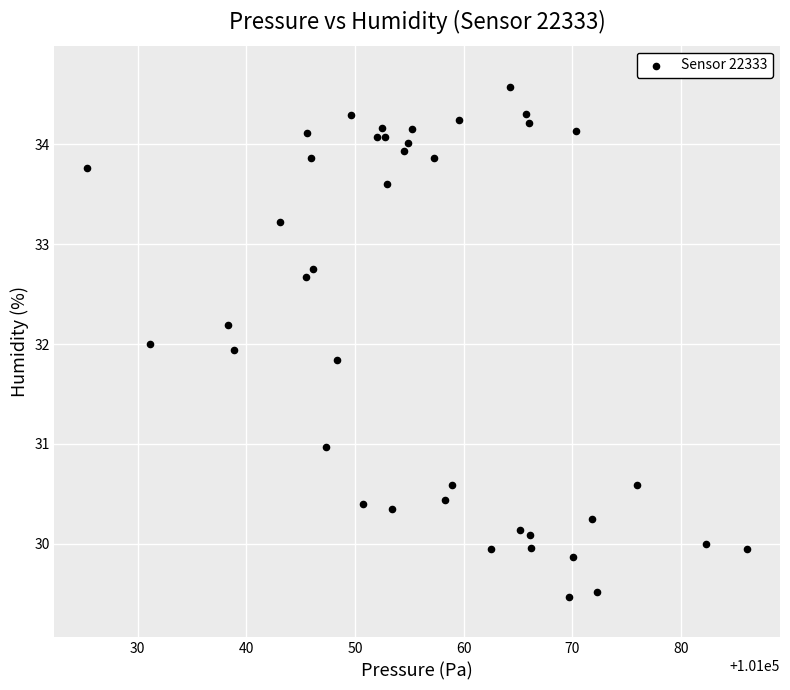

What is the range of Y values (max minus min)?

5.1